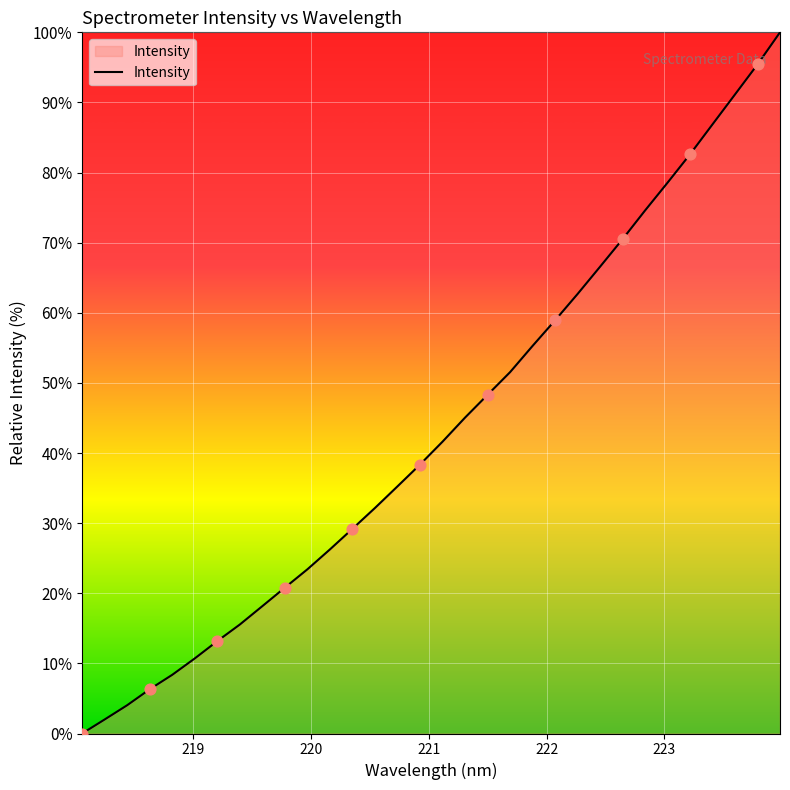

What is the difference between the maximum and minimum values?

100.0